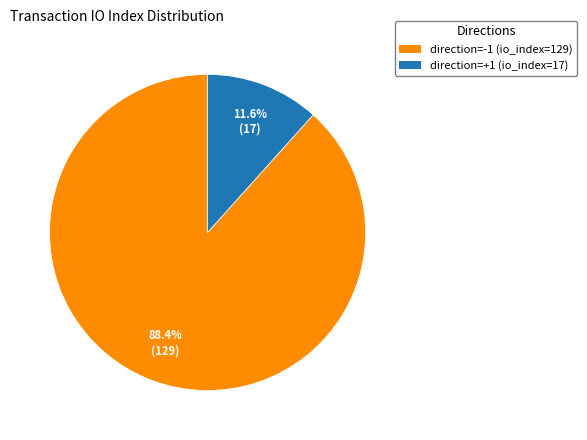

Is there a majority slice in this chart?

Yes